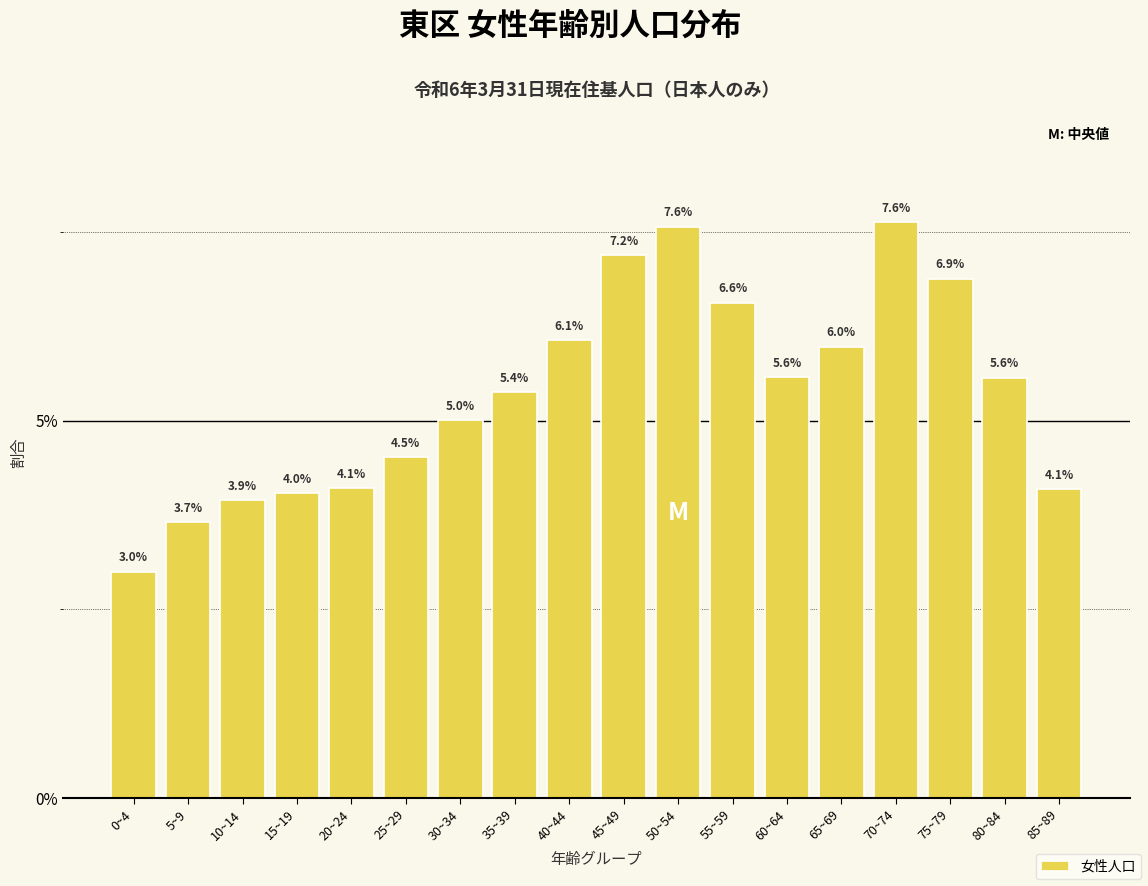

Reading left to right, what are all the values shown in this chart?

0~4=3.0	5~9=3.7	10~14=3.9	15~19=4.0	20~24=4.1	25~29=4.5	30~34=5.0	35~39=5.4	40~44=6.1	45~49=7.2	50~54=7.6	55~59=6.6	60~64=5.6	65~69=6.0	70~74=7.6	75~79=6.9	80~84=5.6	85~89=4.1